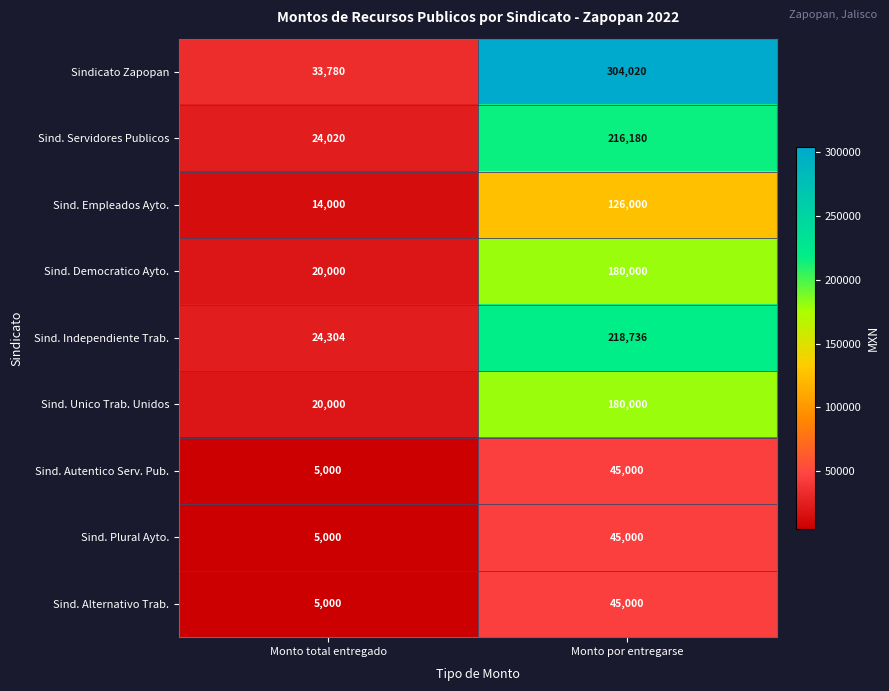

What is the difference between the Sind. Democratico Ayto. values at Monto total entregado and Monto por entregarse?

160000